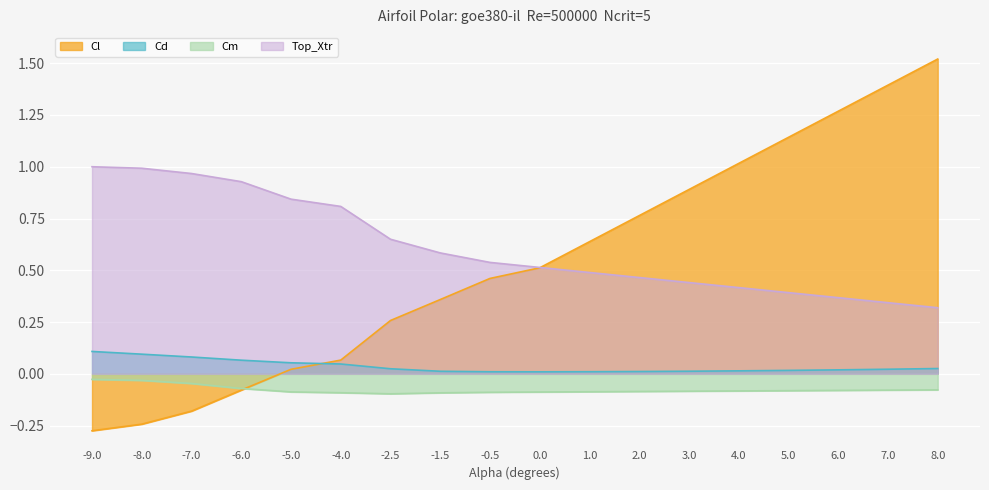

What is the total value across all series at 0.0?

0.9